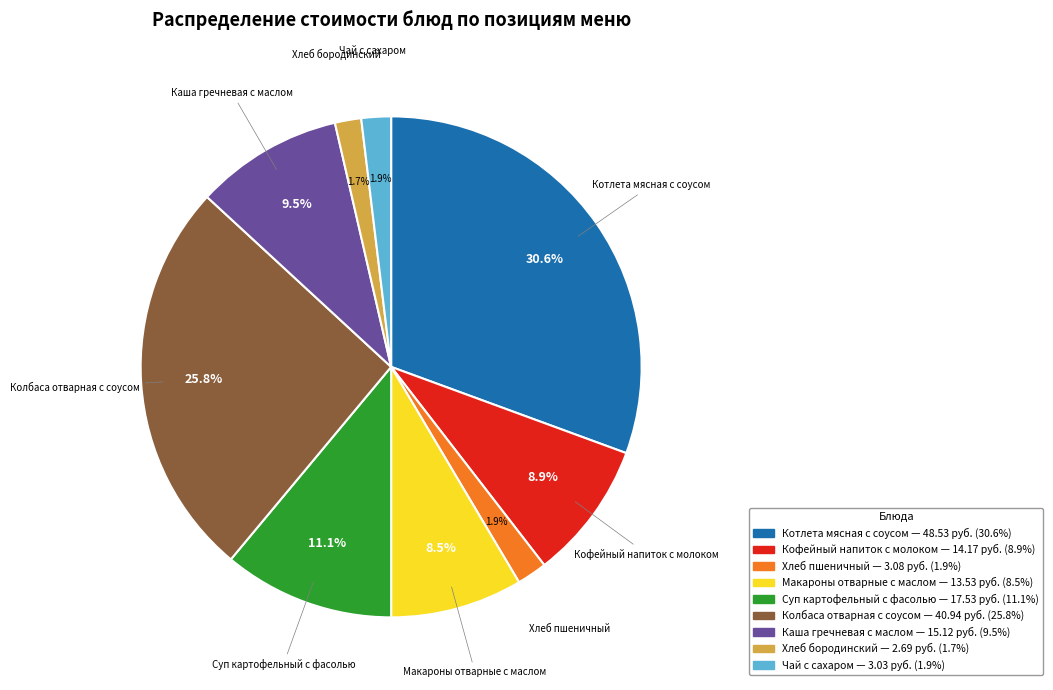

To the nearest percent, what percentage of the pie is Кофейный напиток с молоком?

9%